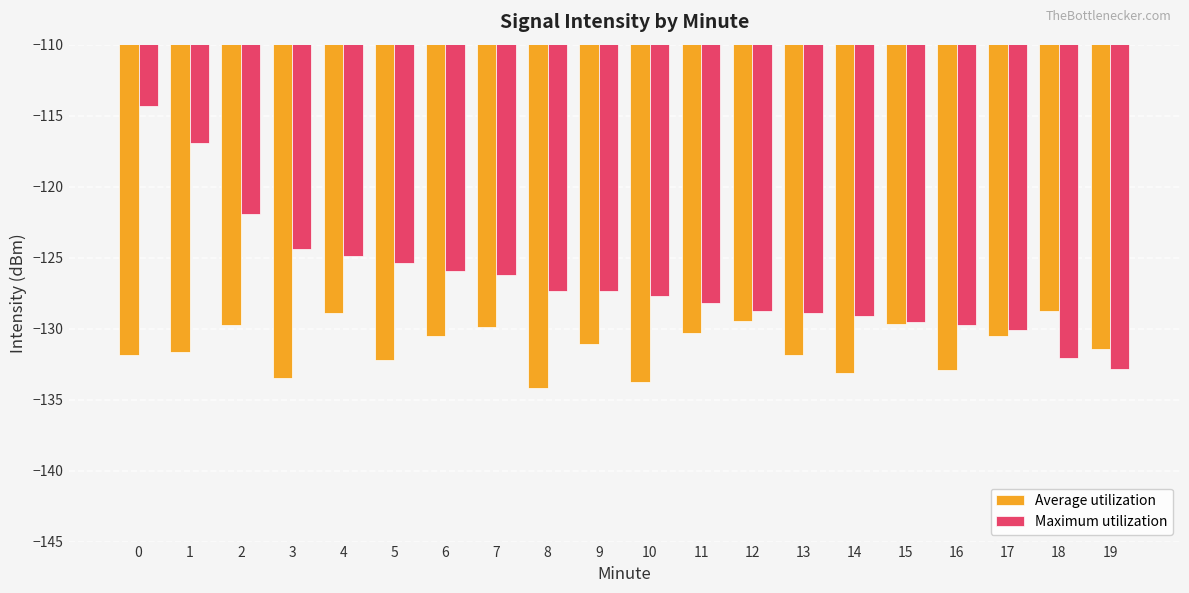

At 7, list the series in order from largest to smallest.

Maximum utilization, Average utilization